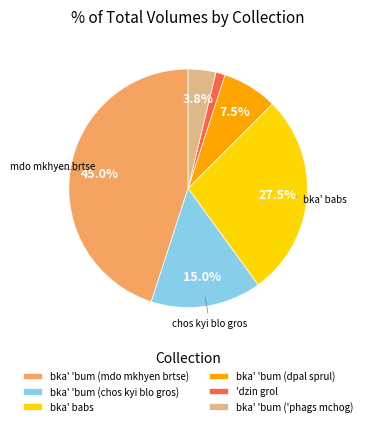

Is there a majority slice in this chart?

No